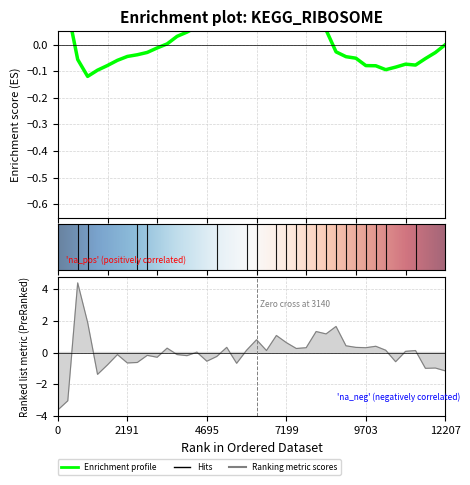

How many values are below 0?

18